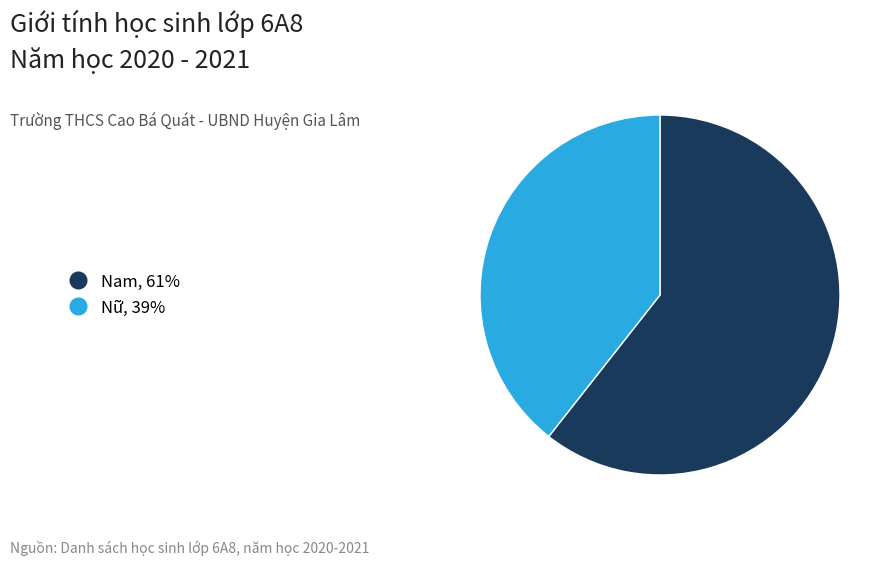

Does any single category account for the majority?

Yes